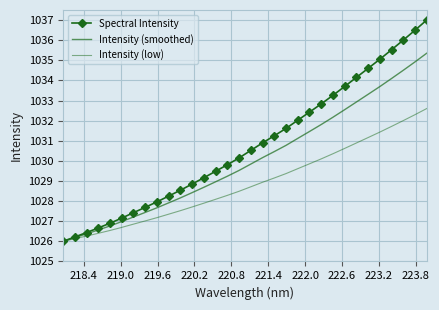

What is the sum of all Spectral Intensity values?

32984.0